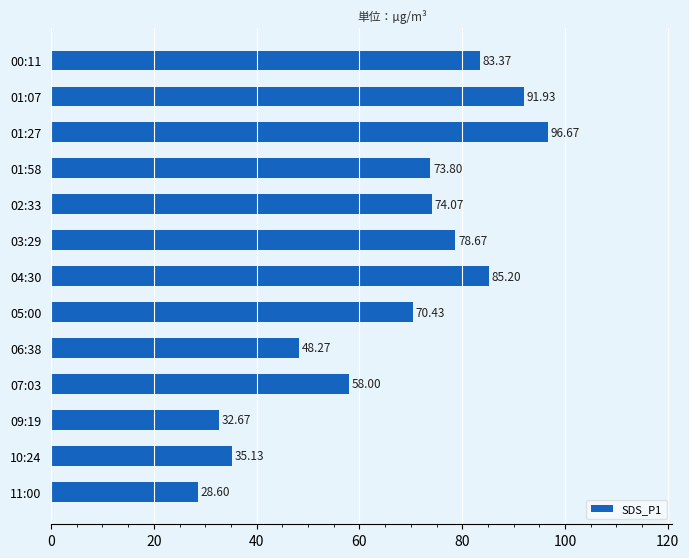

What is the difference between the maximum and minimum values?

68.1